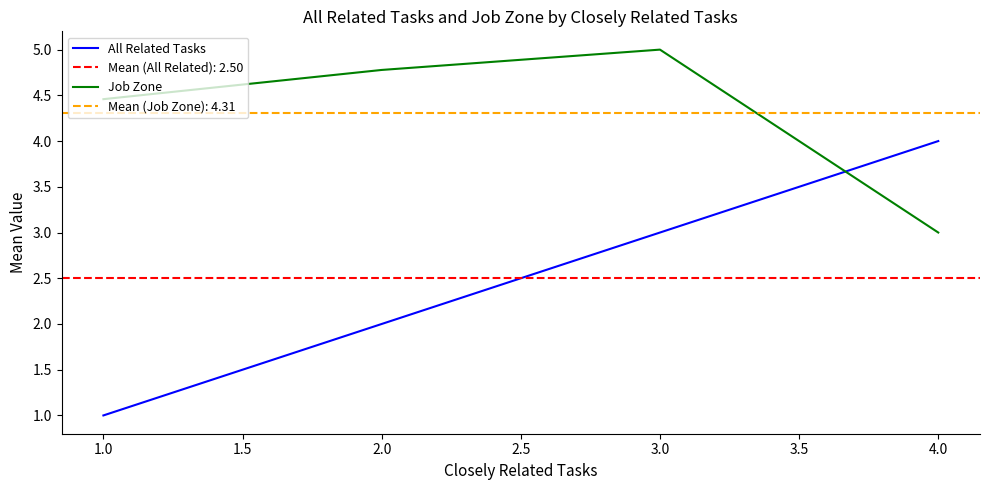

The Job Zone series shows 8.1 at 2.0. True or false?

False